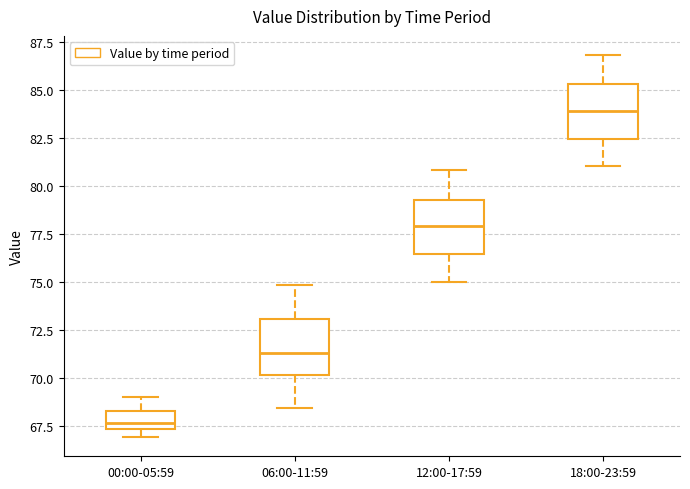

Reading left to right, transcribe this box plot: for each box, give where its median line is, the range the box spans, and where its two whiskers end, as read against the y-axis. The values are not printed on the chart, so give them approximately, as read against the axis.

00:00-05:59: median 67.5 (inside the box), box 67.5 to 68.5, whiskers 67.0 to 69.0
06:00-11:59: median 71.5, box 70.0 to 73.0, whiskers 68.5 to 75.0
12:00-17:59: median 78.0, box 76.5 to 79.5, whiskers 75.0 to 81.0
18:00-23:59: median 84.0, box 82.5 to 85.5, whiskers 81.0 to 87.0